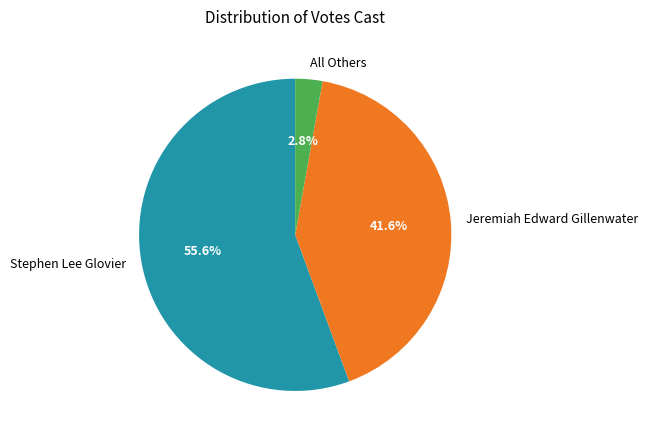

Rank the categories by value from lowest to highest.

All Others, Jeremiah Edward Gillenwater, Stephen Lee Glovier